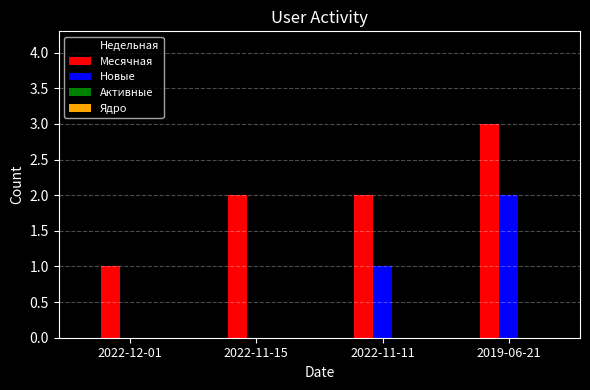

Between 2022-12-01 and 2022-11-15, which series saw the biggest shift?

Месячная